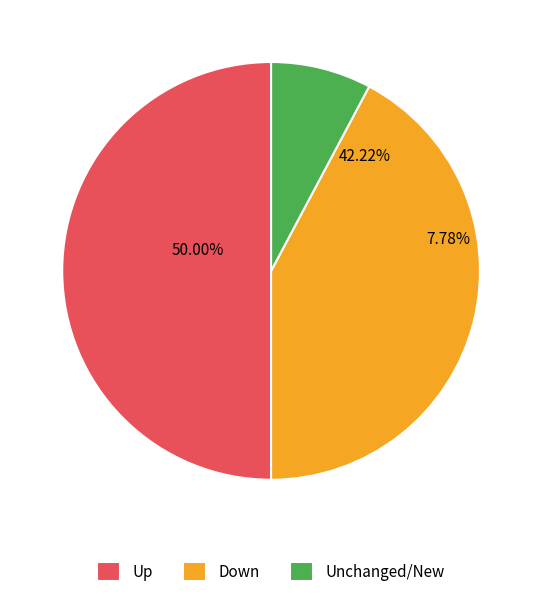

To the nearest percent, what portion does - represent?

8%